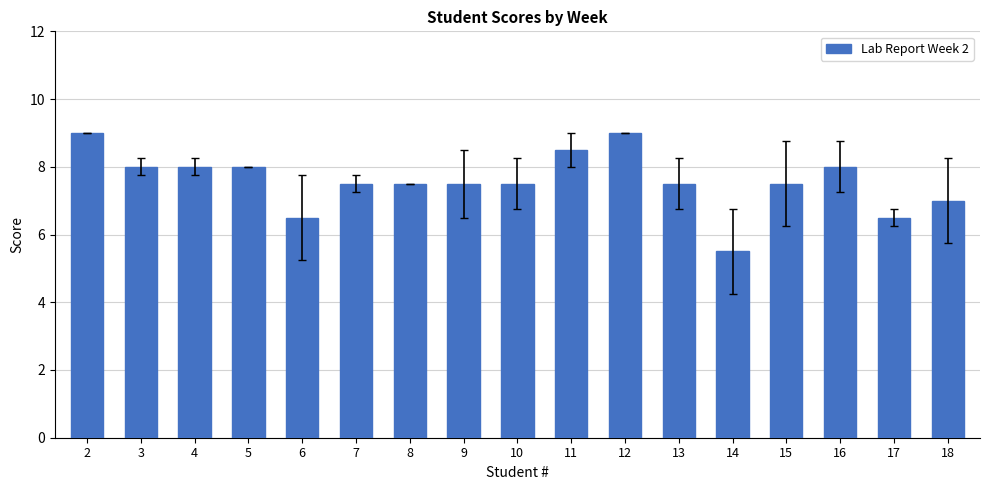

The value at 6 is 3.6. True or false?

False